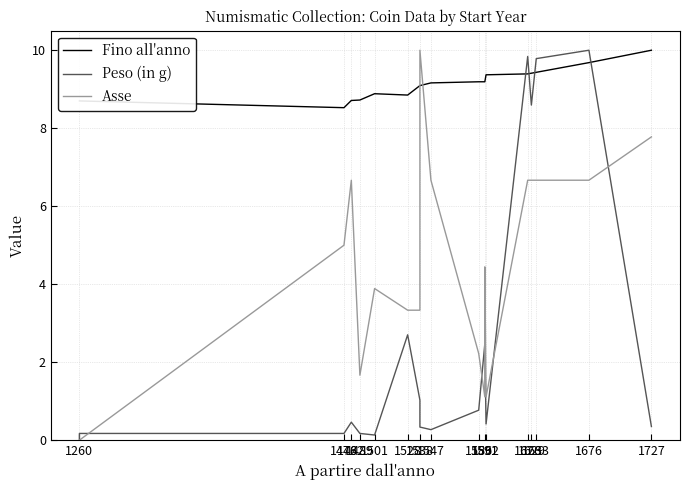

At which label is Fino all'anno closest to 9?

1538